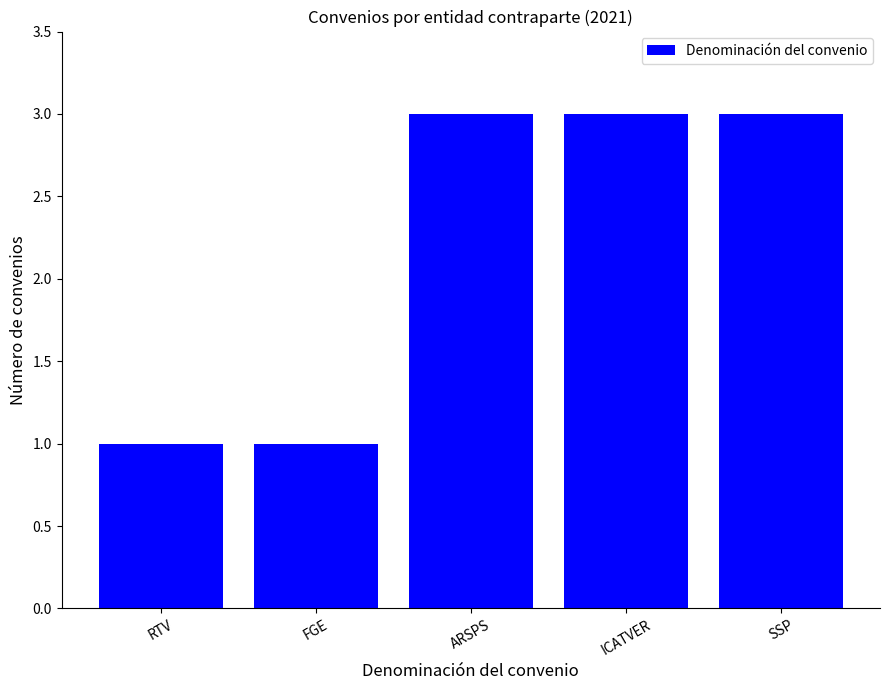

What position from the right is SSP?

1